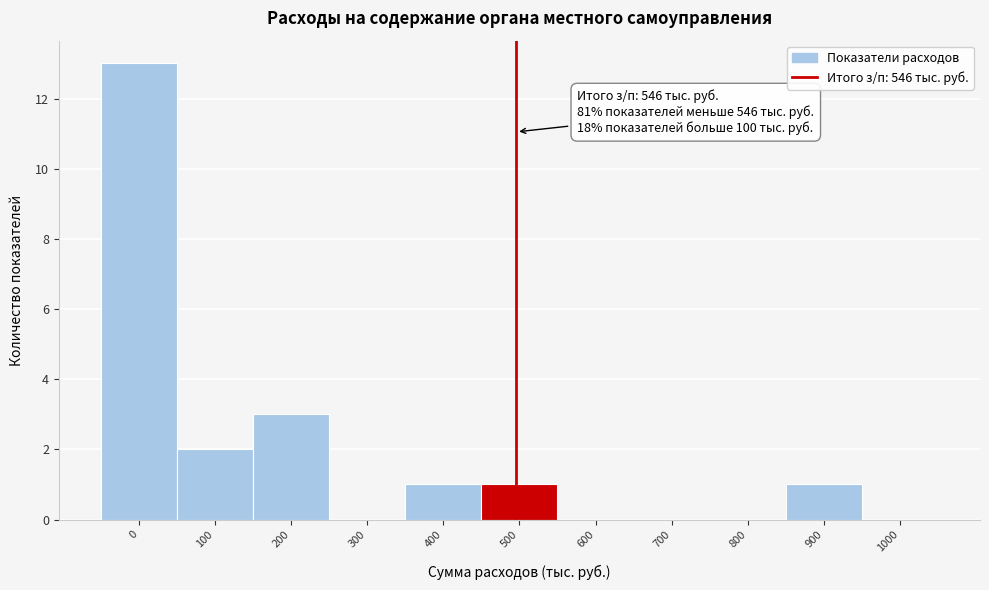

Reading left to right, what are all the values shown in this chart?

0=13	100=2	200=3	300=0	400=1	500=1	600=0	700=0	800=0	900=1	1000=0